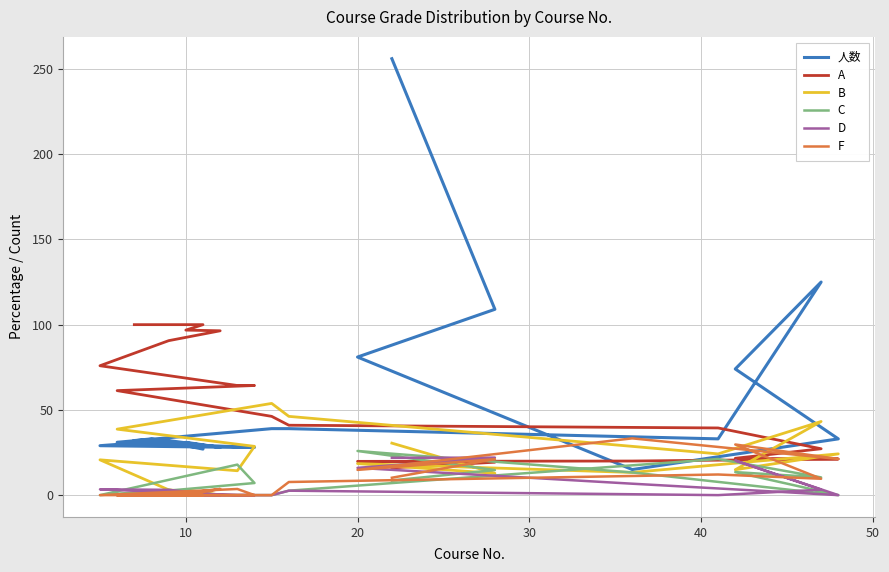

How many series are shown in this chart?

6